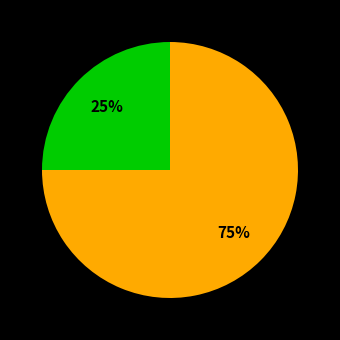

How many slices are in this pie chart?

2